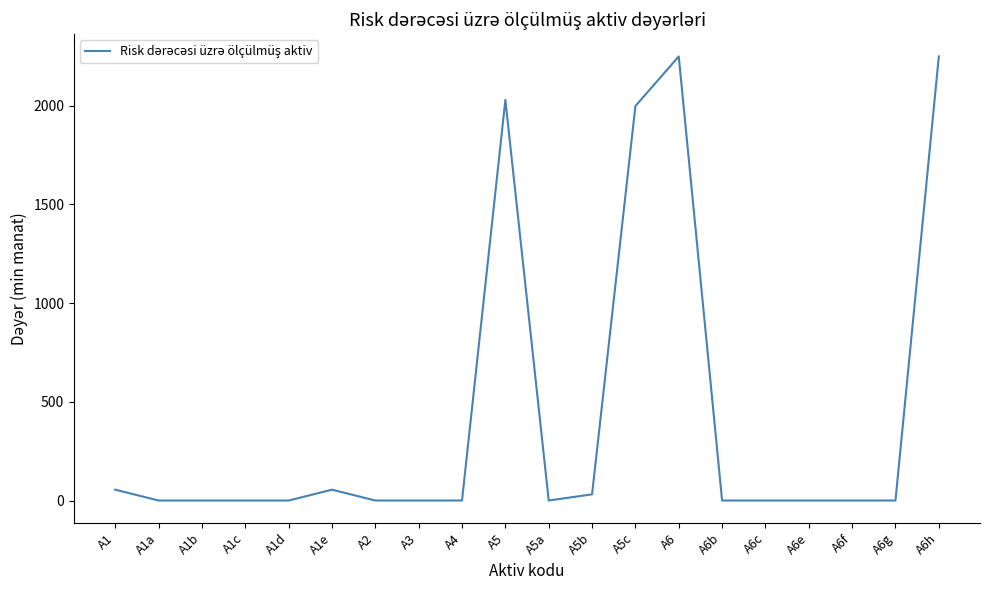

Does the chart have visible grid lines?

No